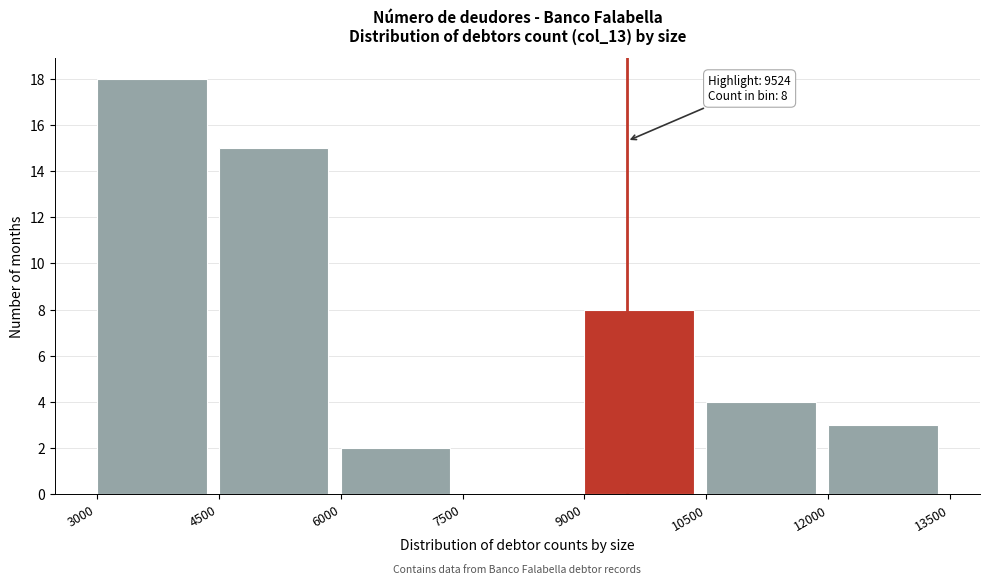

Which range on the x-axis has the tallest bar?

3000 to 4500